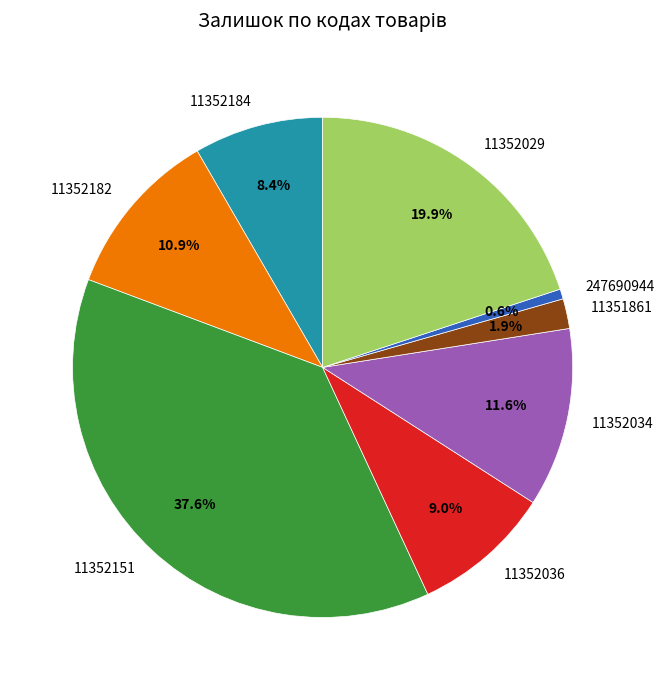

What percentage is NOT represented by 11352151?

62.4%